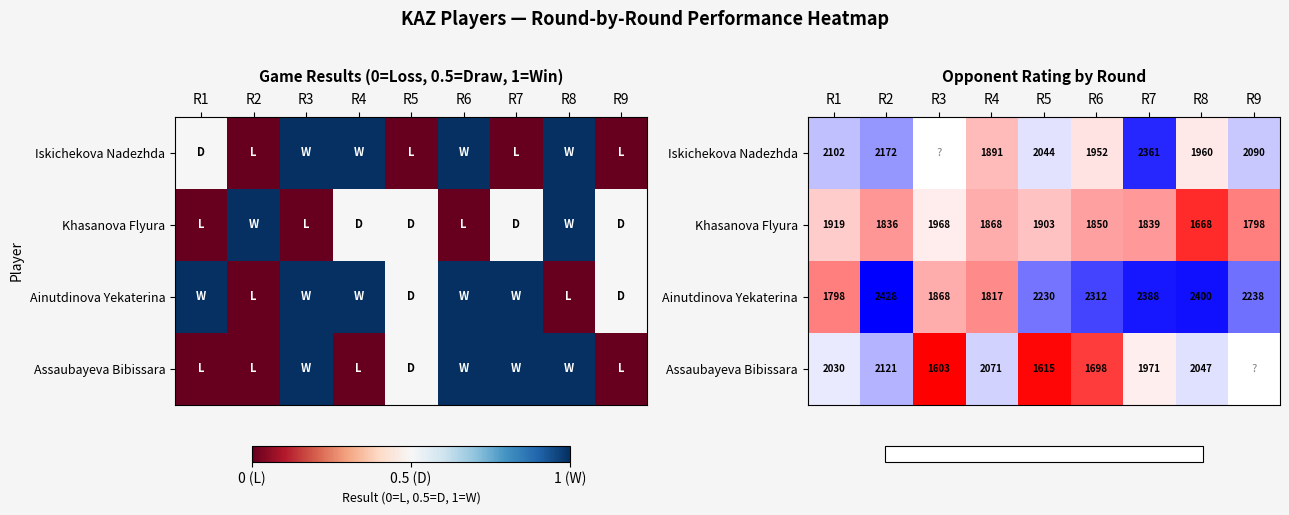

At which category is the sum across all series the highest?

R7